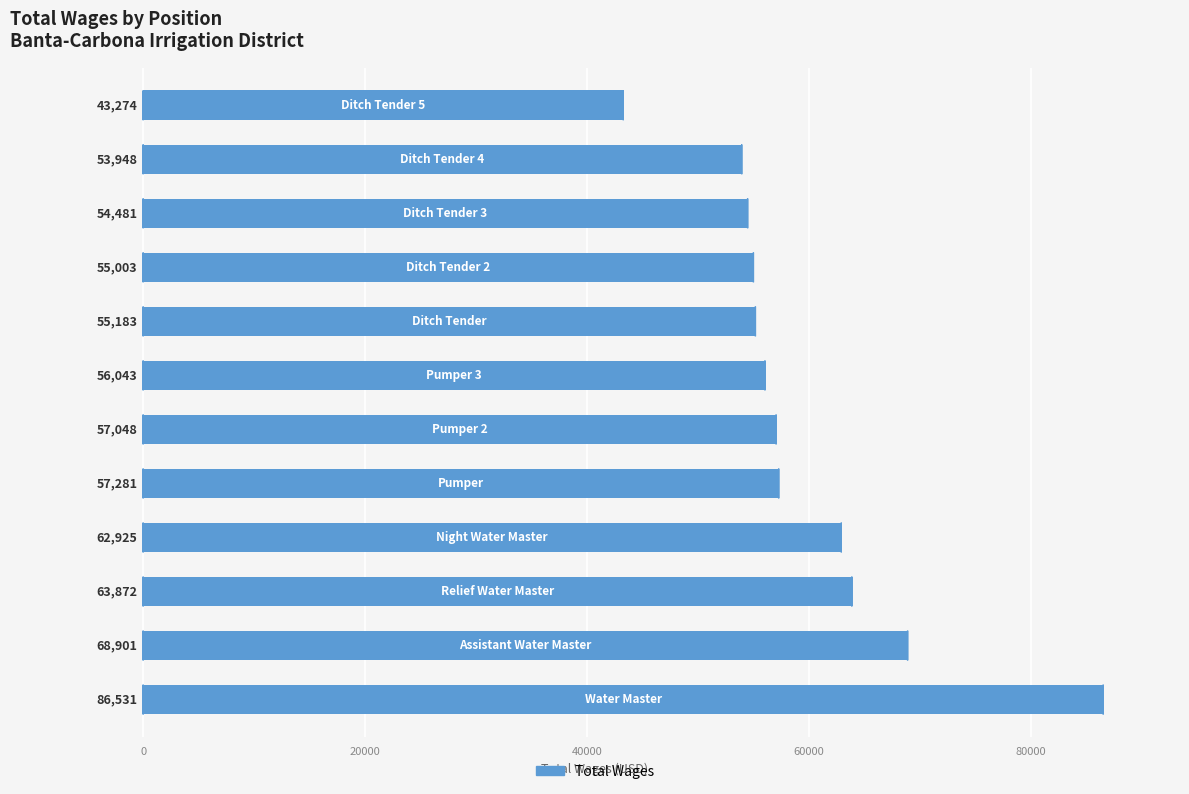

What is the difference between the maximum and second lowest values?

32583